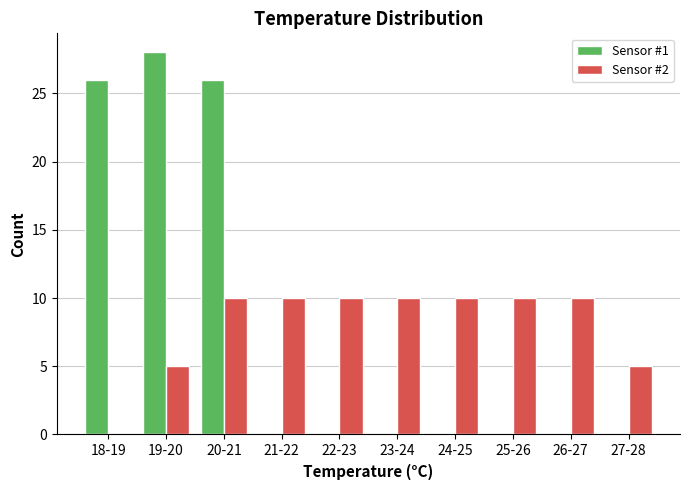

Reading right to left, list all the values displayed in this chart.

Sensor #1: 27-28=0	26-27=0	25-26=0	24-25=0	23-24=0	22-23=0	21-22=0	20-21=26	19-20=28	18-19=26
Sensor #2: 27-28=5	26-27=10	25-26=10	24-25=10	23-24=10	22-23=10	21-22=10	20-21=10	19-20=5	18-19=0